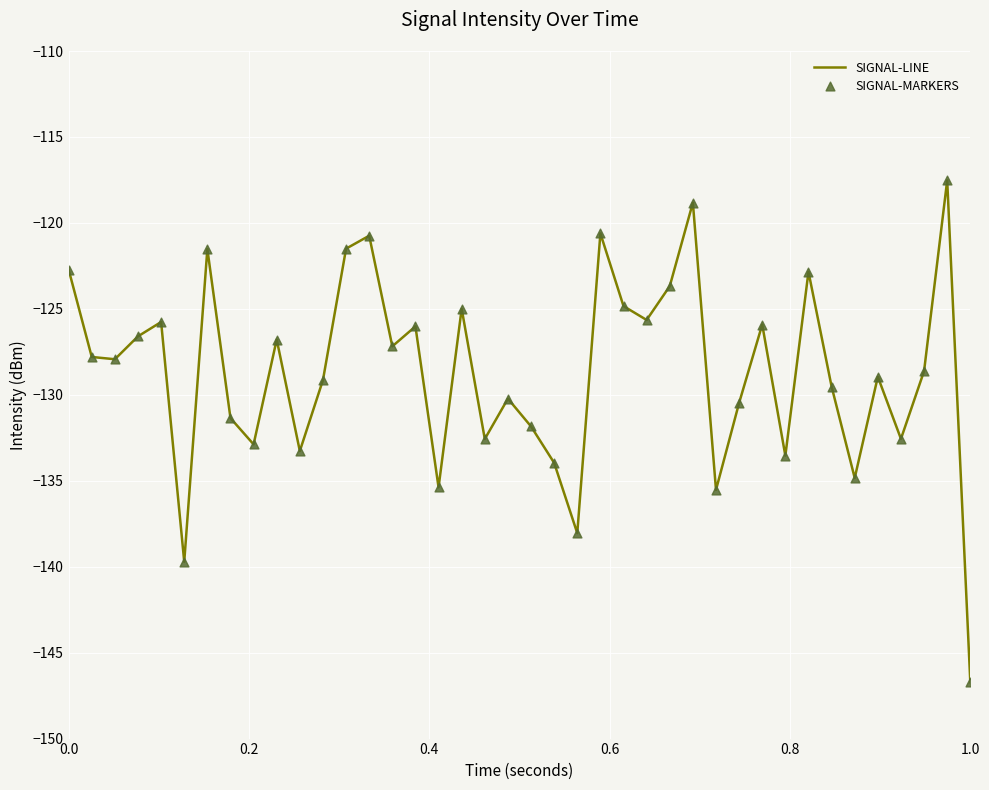

What is the minimum value shown in the chart?

-146.7